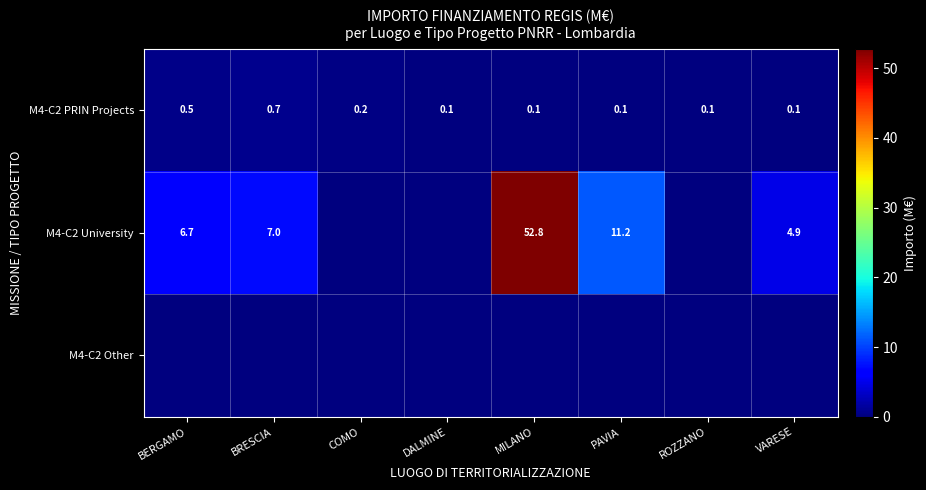

What is the sum of all M4-C2 PRIN Projects values?

1.9